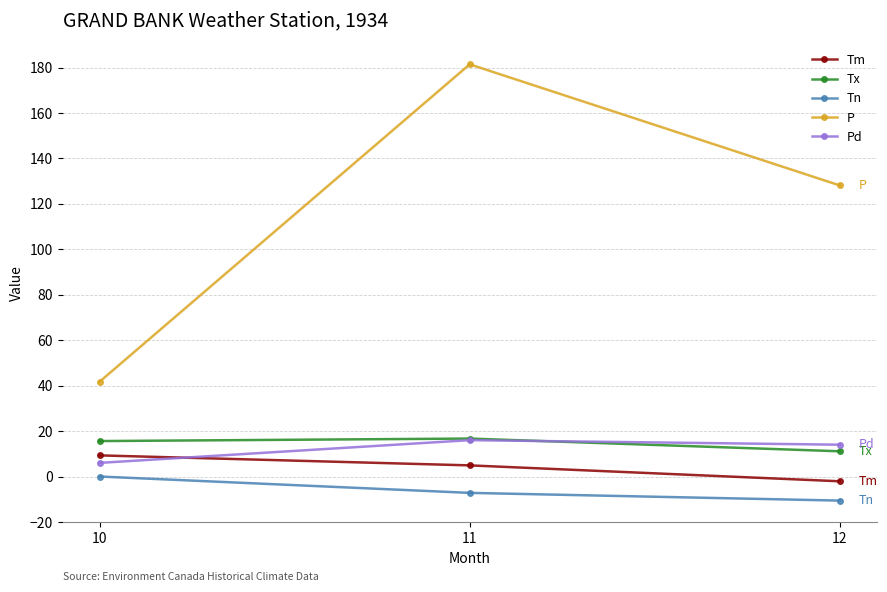

Count the number of data series in this chart.

5